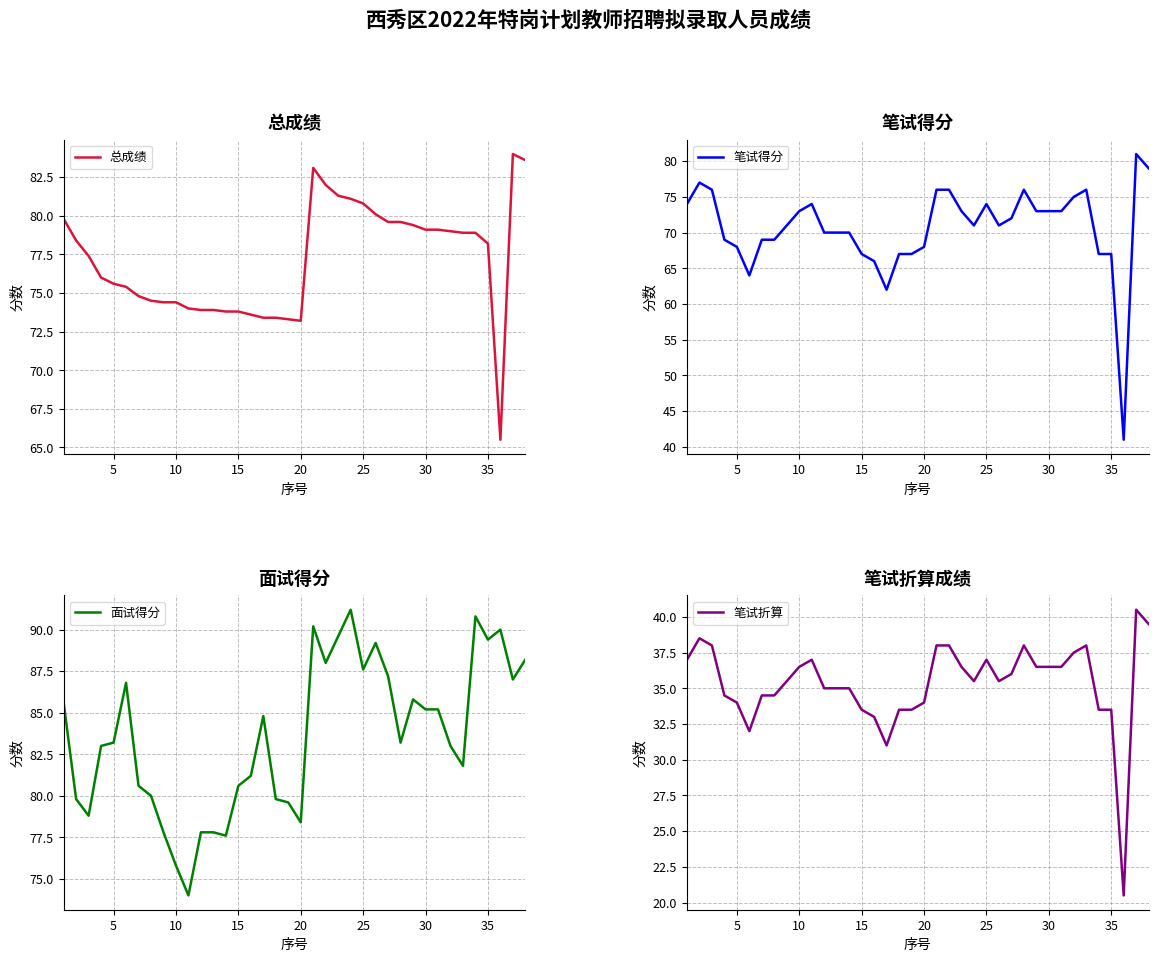

What is the smallest value displayed?

20.5